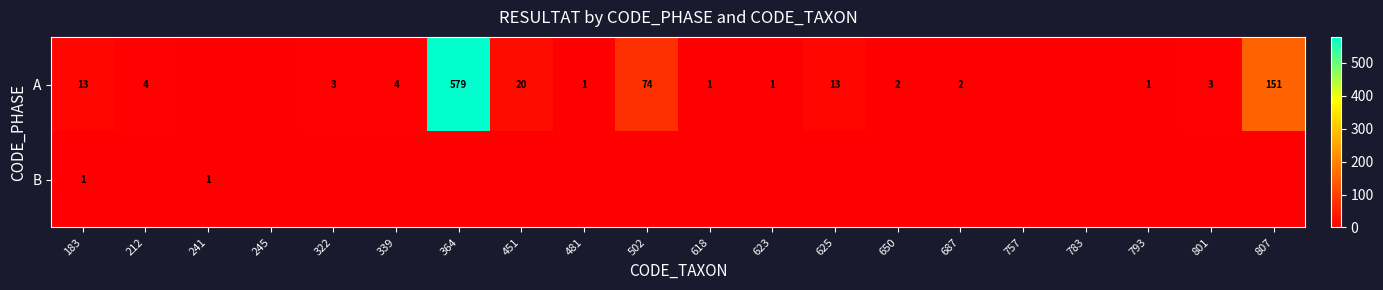

The A series shows 35 at 451. True or false?

False